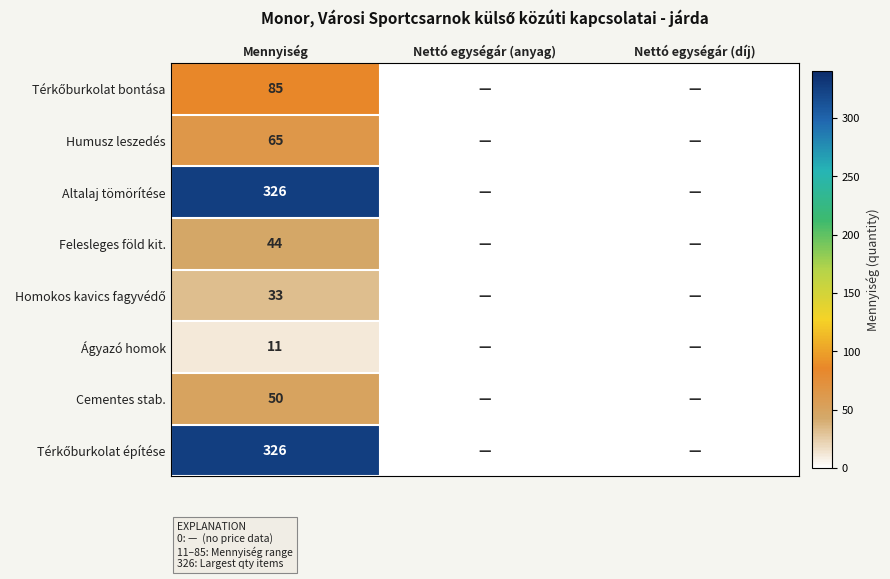

What is the total value across all series at Mennyiség?

940